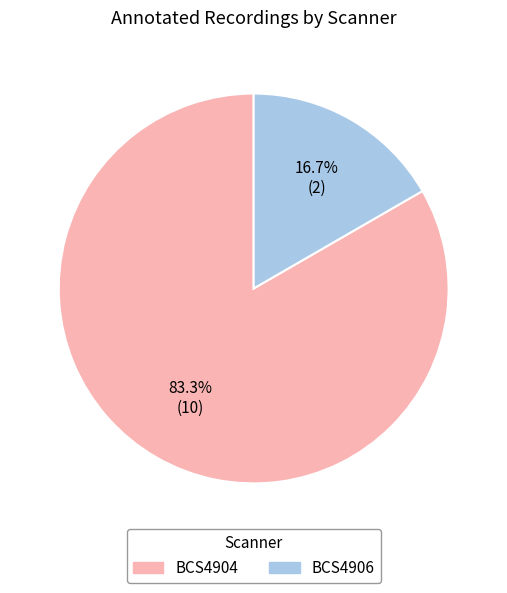

To the nearest percent, what percentage of the pie is BCS4906?

17%